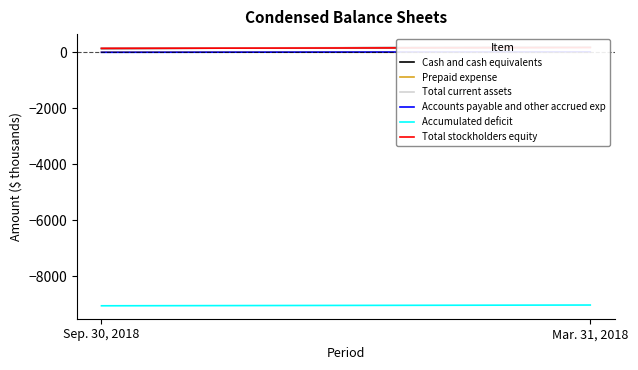

Which has a higher value, Sep. 30, 2018 or Mar. 31, 2018?

Mar. 31, 2018